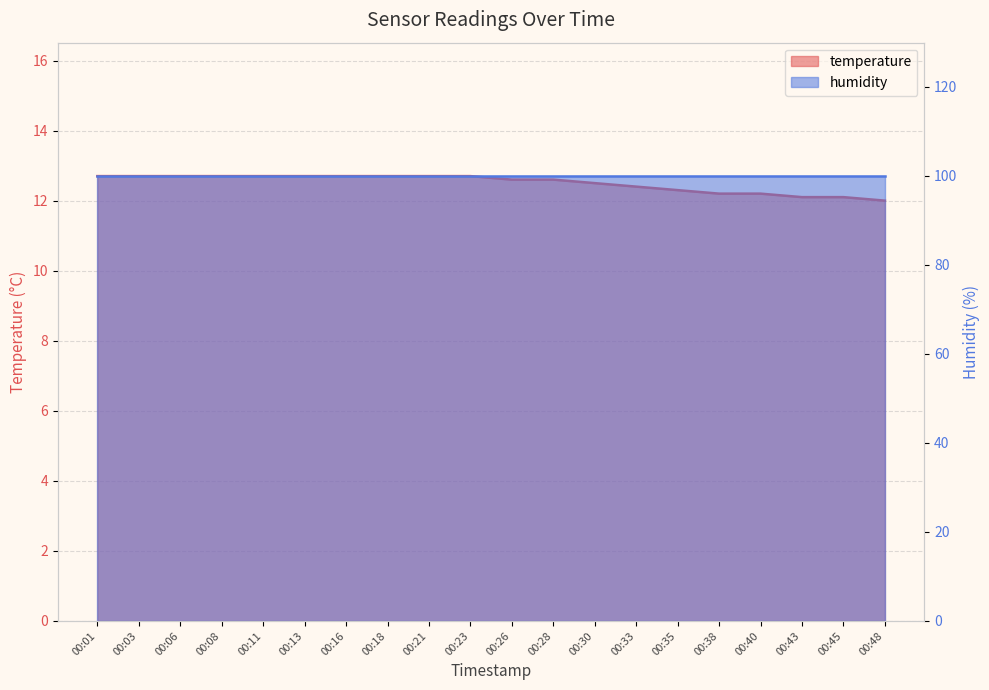

The value at 00:38 is 17.7. True or false?

False